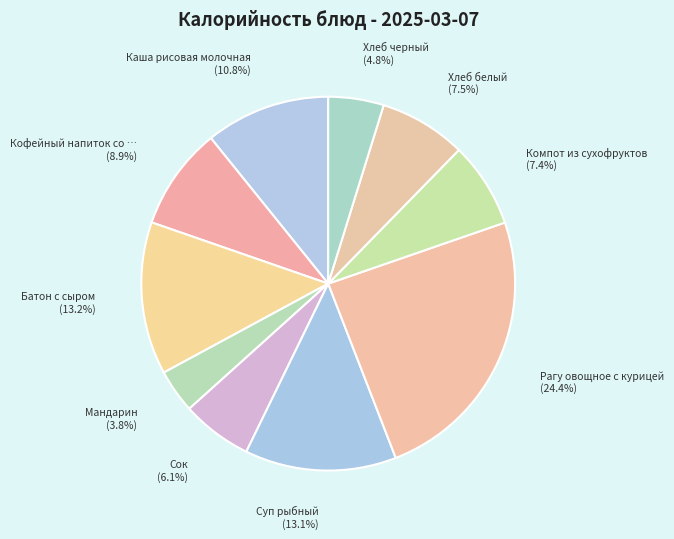

Count the number of slices in the pie.

10